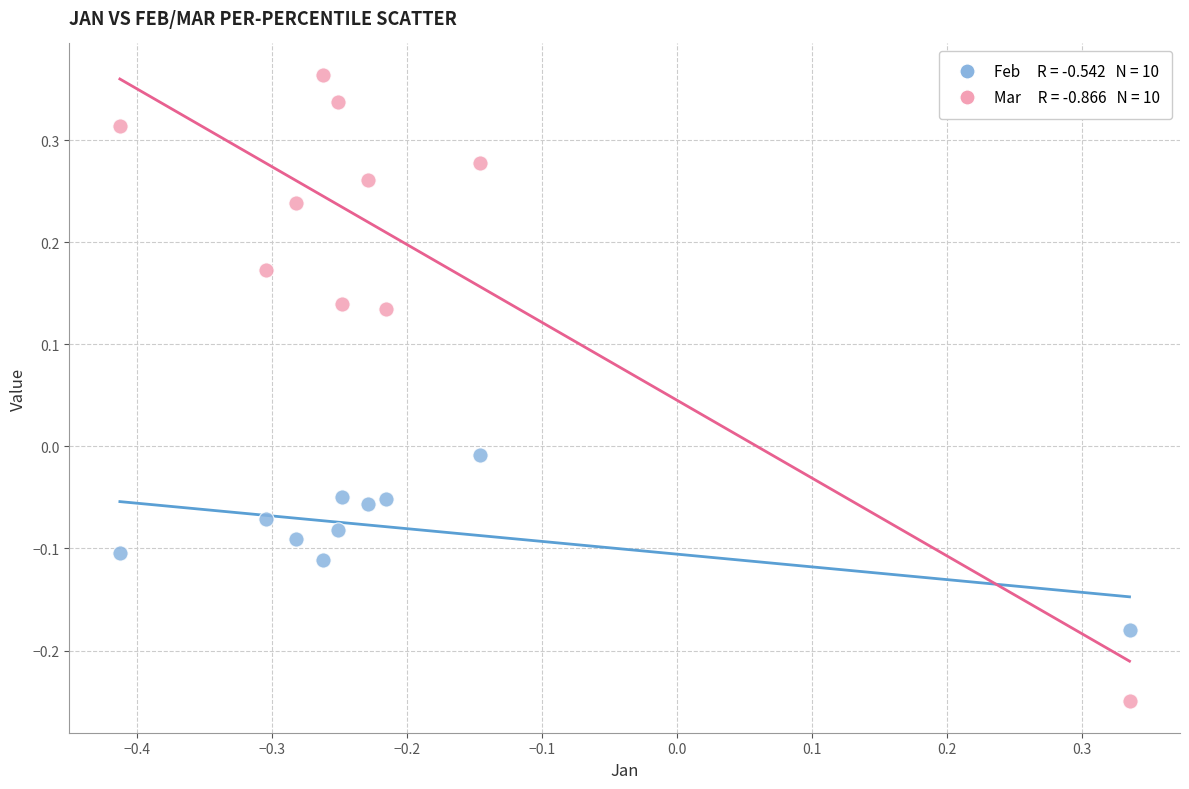

How many data points are displayed?

20